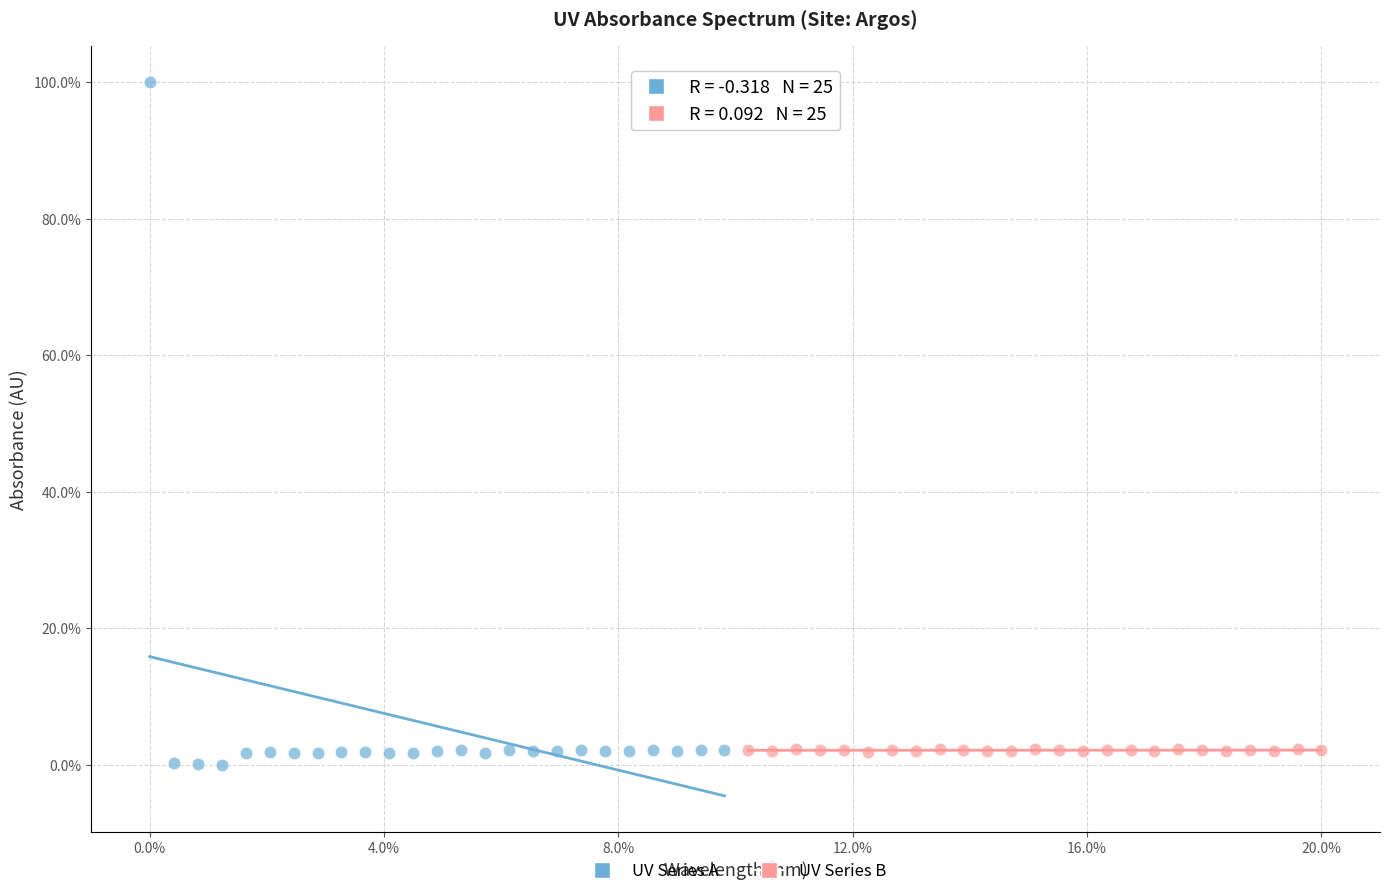

What are all the series names shown in the legend?

UV Series A, UV Series B